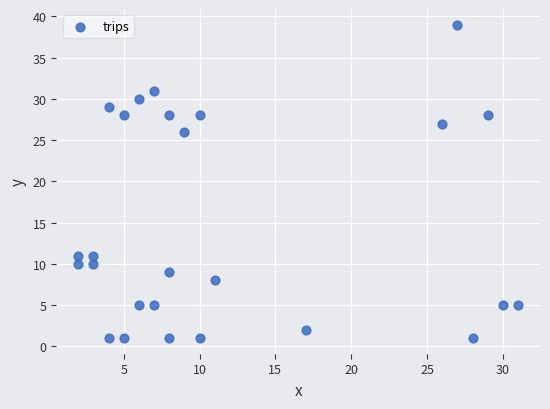

What is the range of Y values (max minus min)?

38